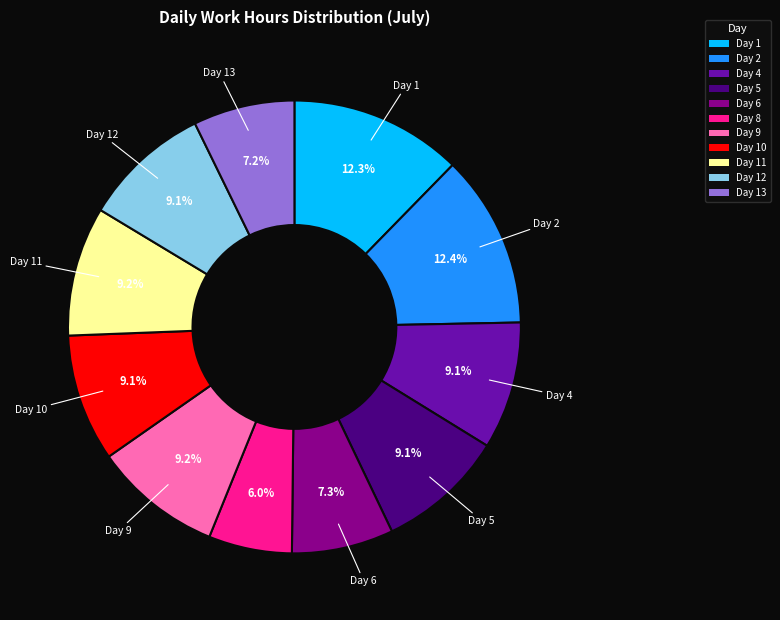

To the nearest percent, what percentage of the pie is Day 6?

7%